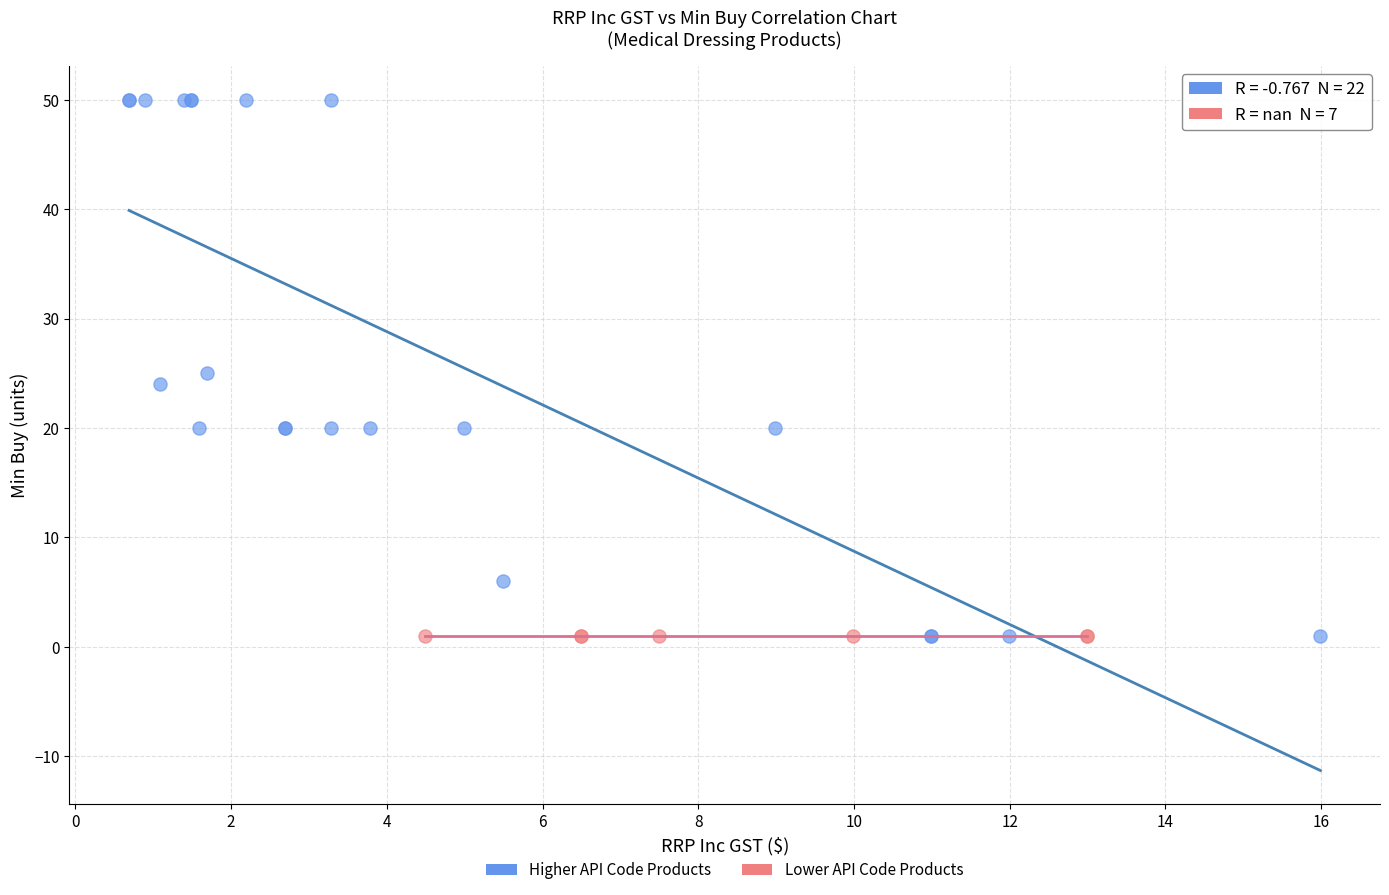

Which series contains the highest Y value?

Higher API Code Products